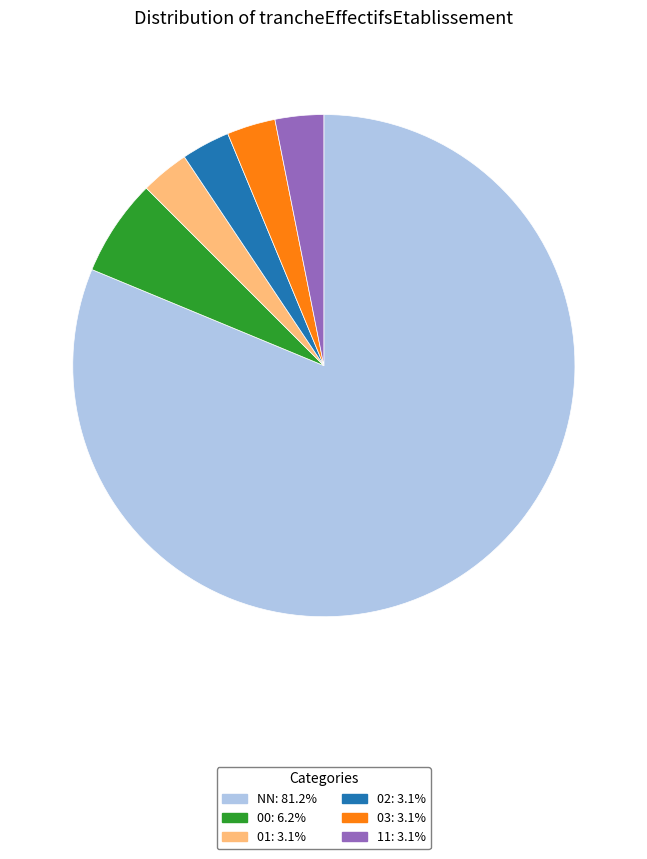

Do 03: 3.1% and 01: 3.1% together represent more than half of the pie?

No